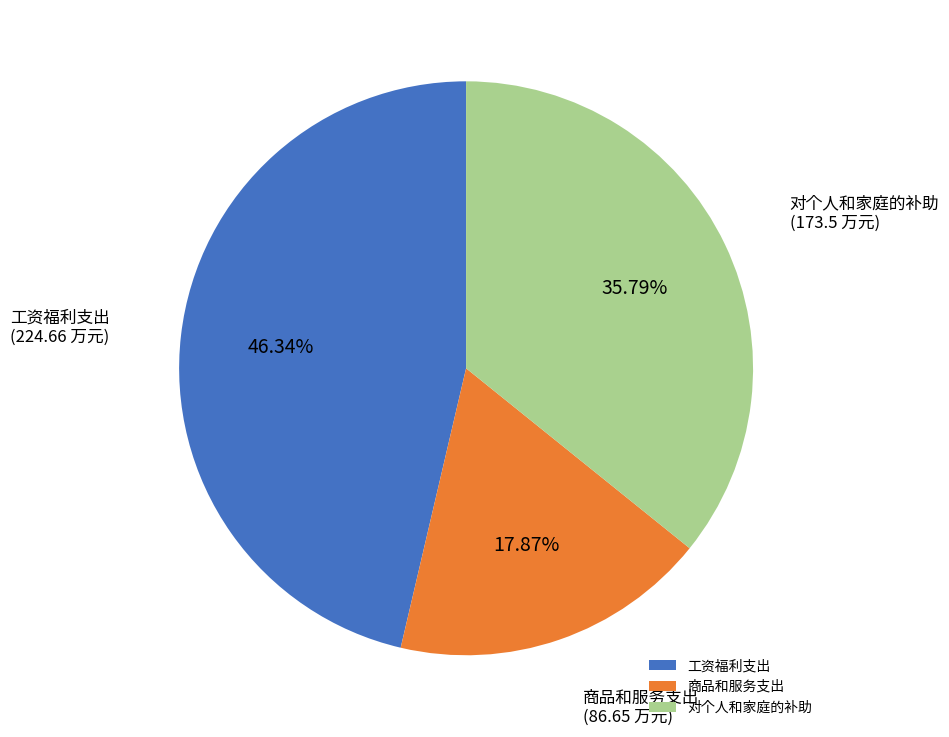

Is it true that 工资福利支出 is 37% of the pie?

False